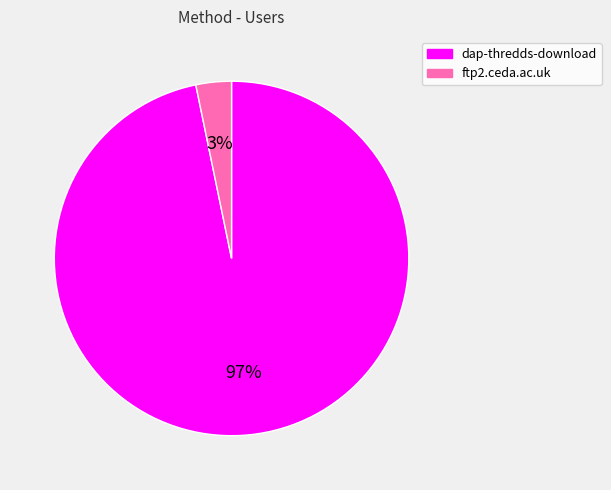

How many slices are in this pie chart?

2